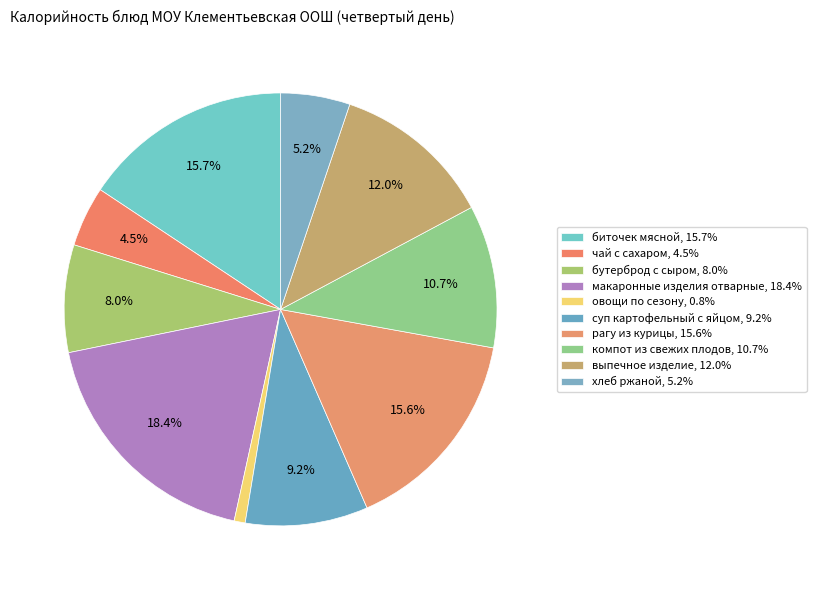

Which category has the smallest portion of the pie?

овощи по сезону